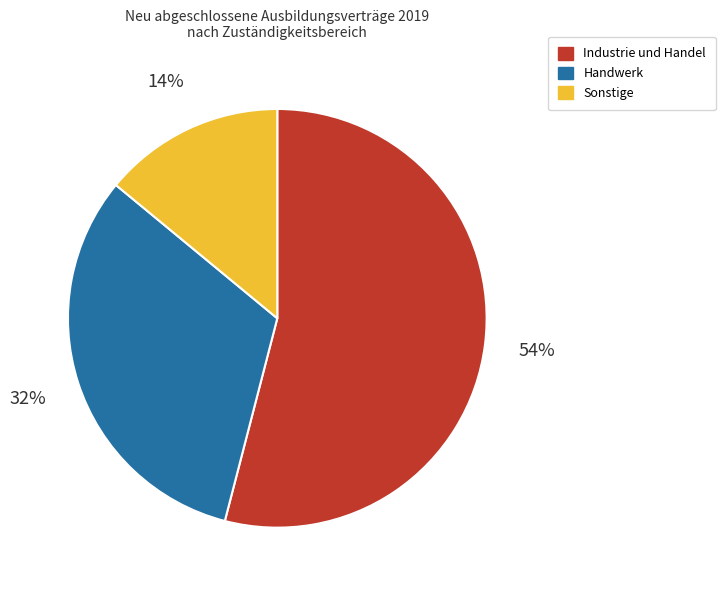

Is it true that Handwerk is 20% of the pie?

False